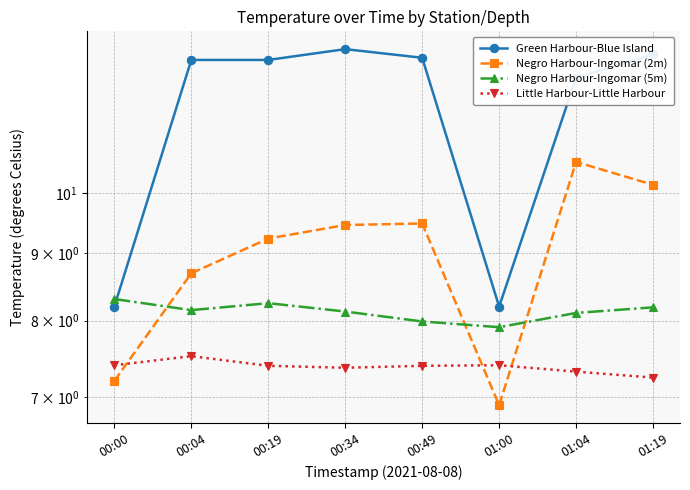

How many data points does each series have?

8